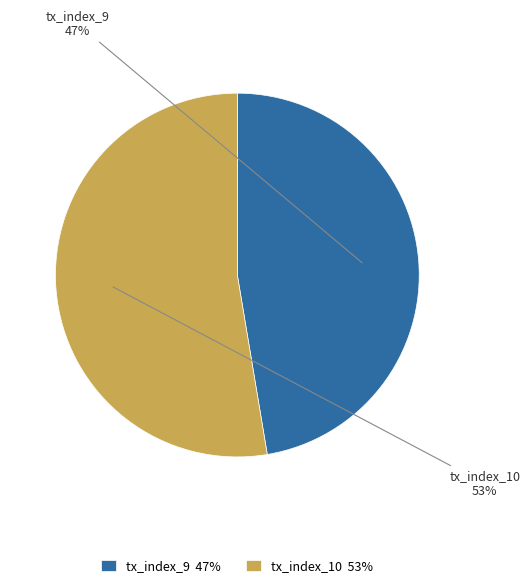

Approximately how many times larger is the value at tx_index_9 compared to tx_index_10?

0.9